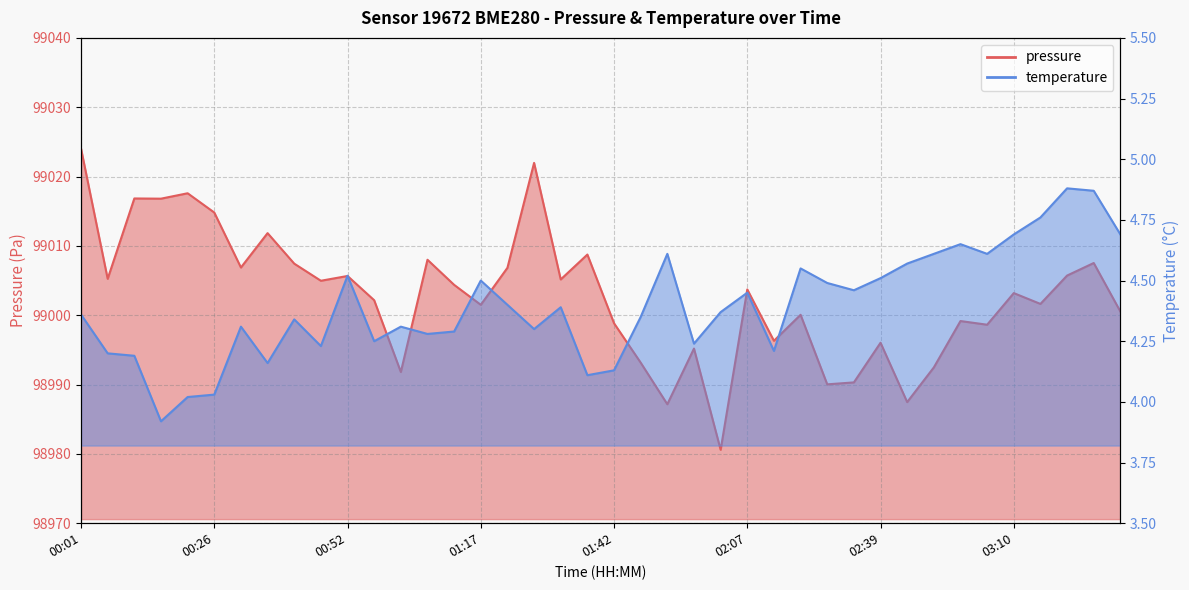

Which series has the widest spread of values?

pressure